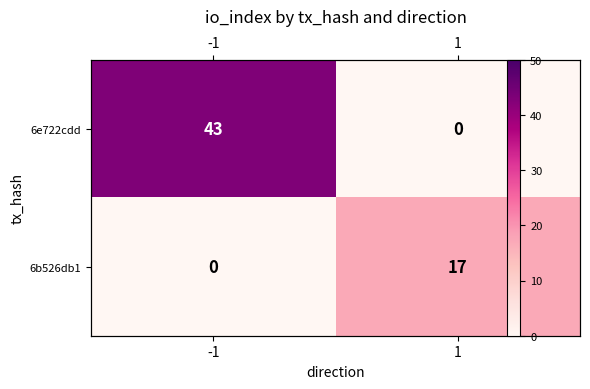

The value of 6b526db1 at -1 is 10. True or false?

False